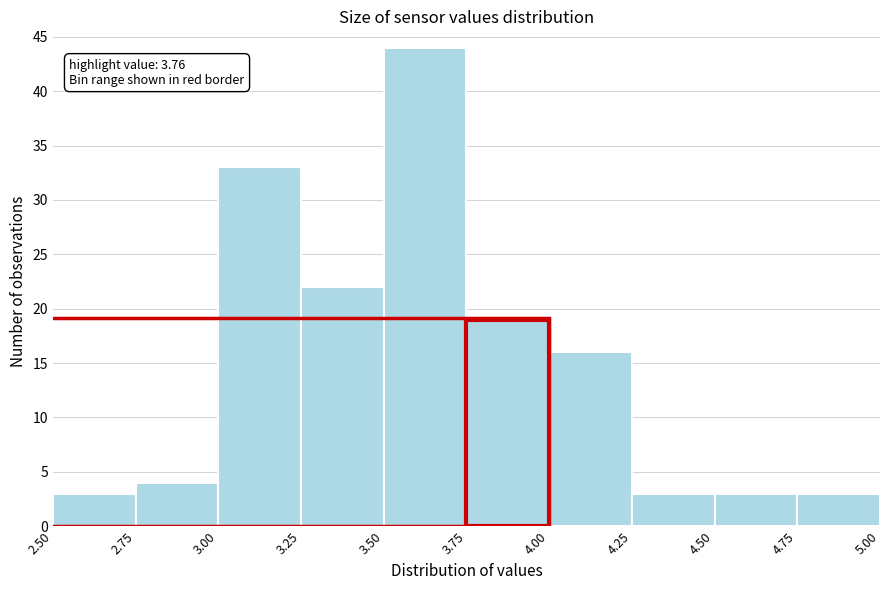

Which range on the x-axis has the tallest bar?

3.50 to 3.75